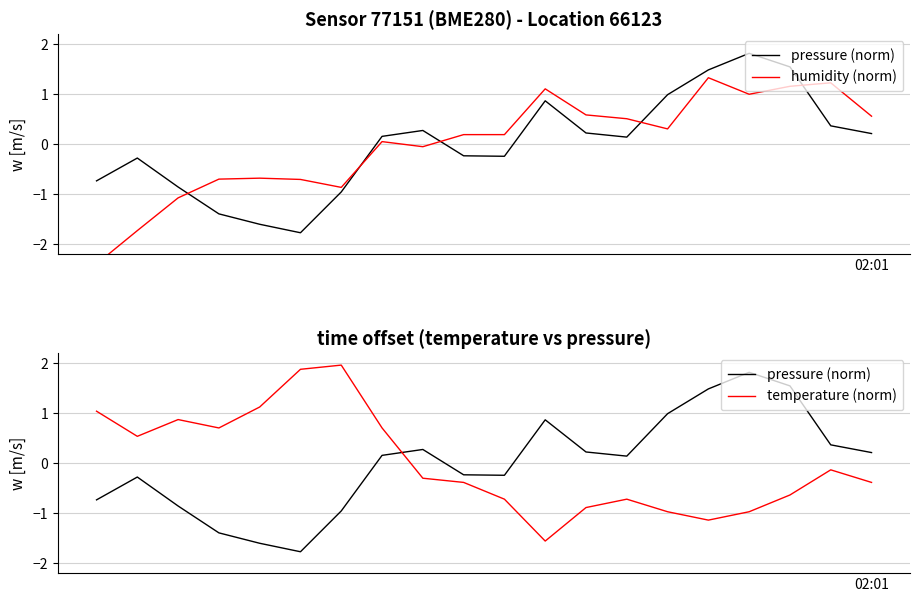

What is the lowest value of the temperature (norm) series?

-1.6